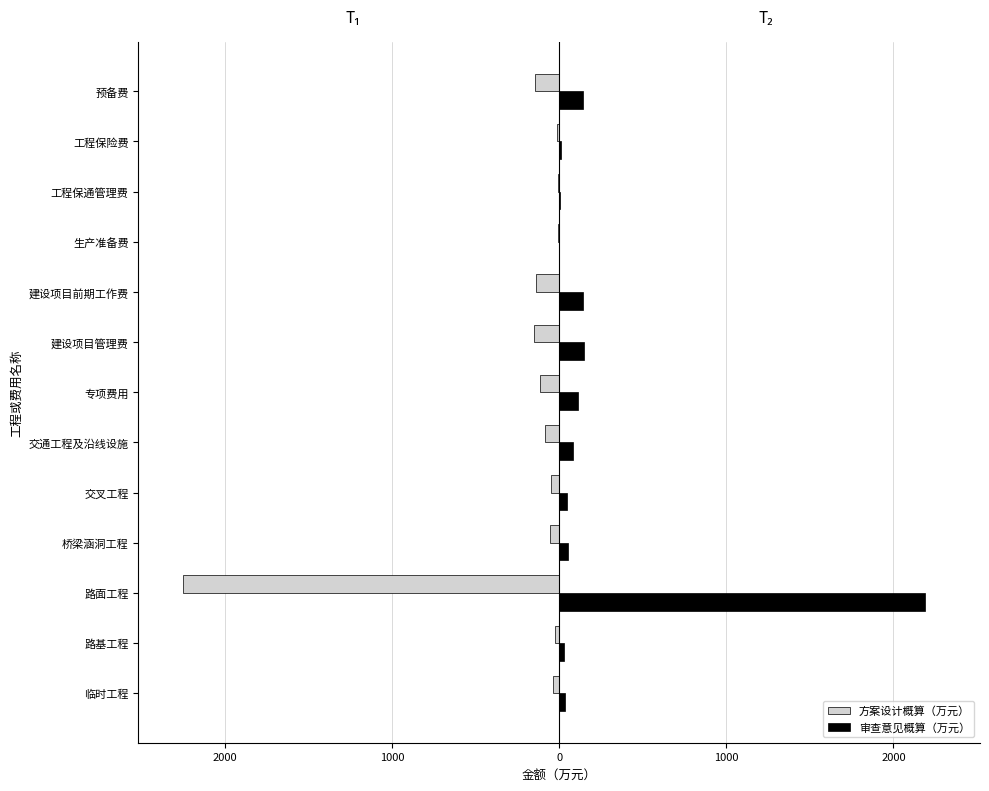

What is the sum of all 审查意见概算（万元） values?

2996.9